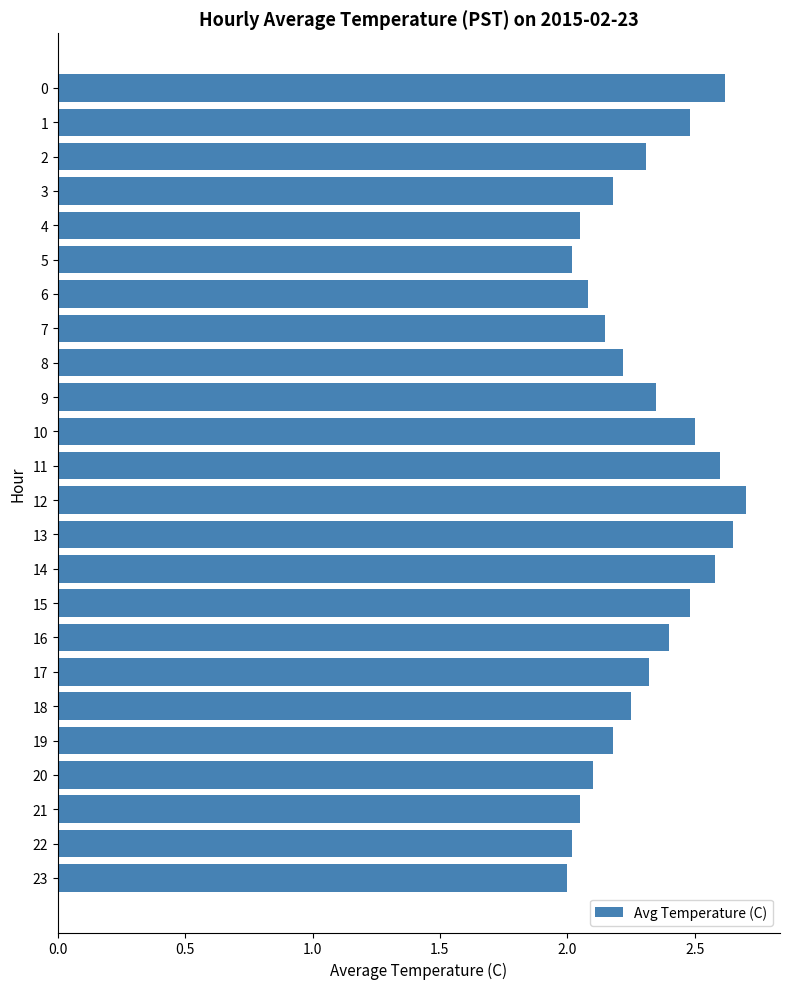

What is the difference between the maximum and minimum values?

0.7